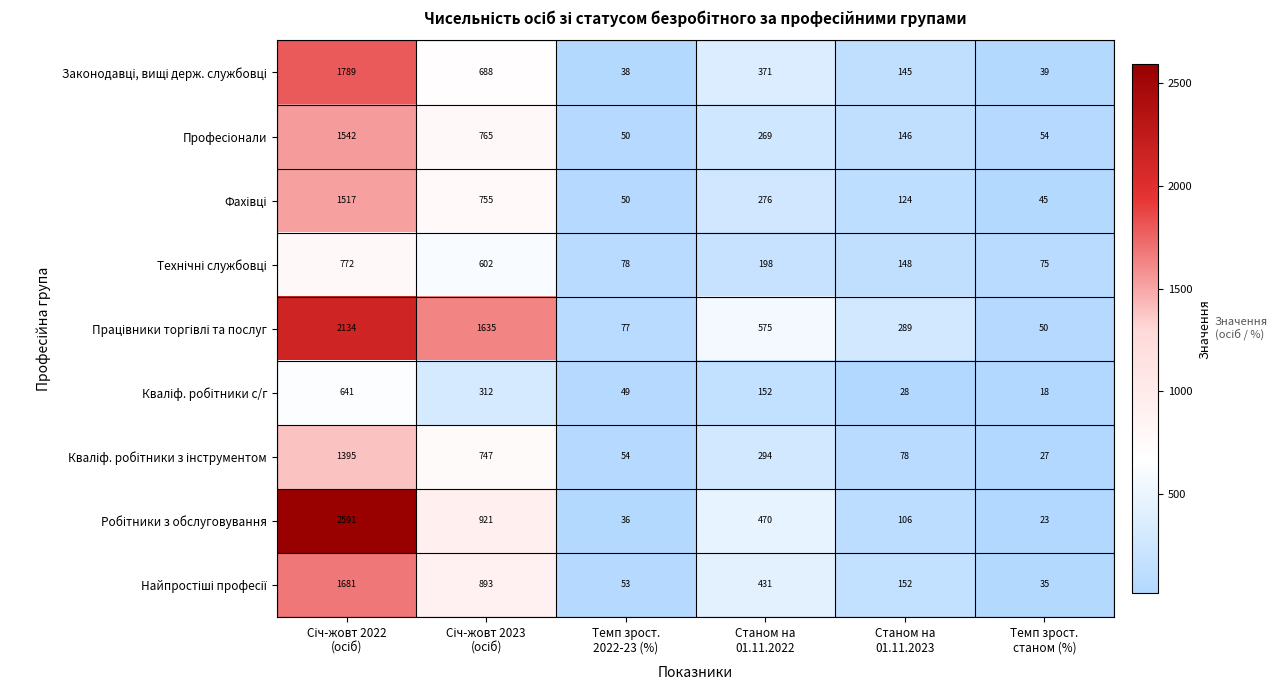

What is the smallest value displayed?

18